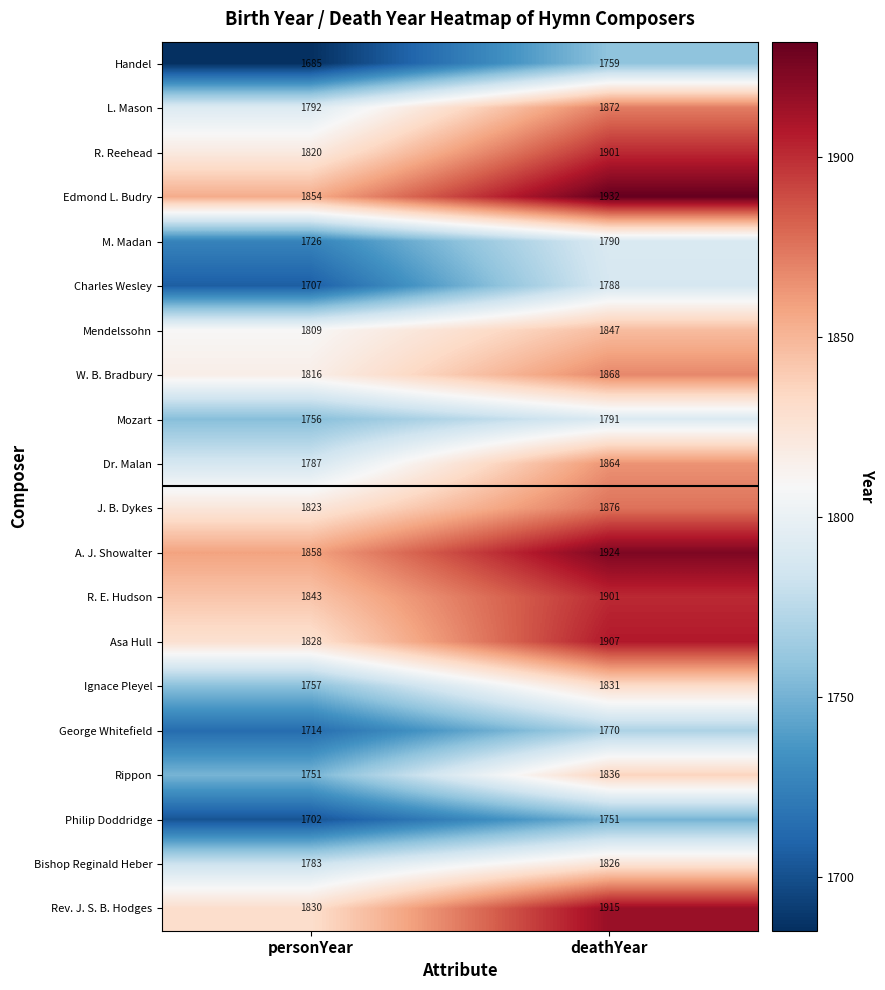

Which category has the highest value in the Ignace Pleyel series?

deathYear